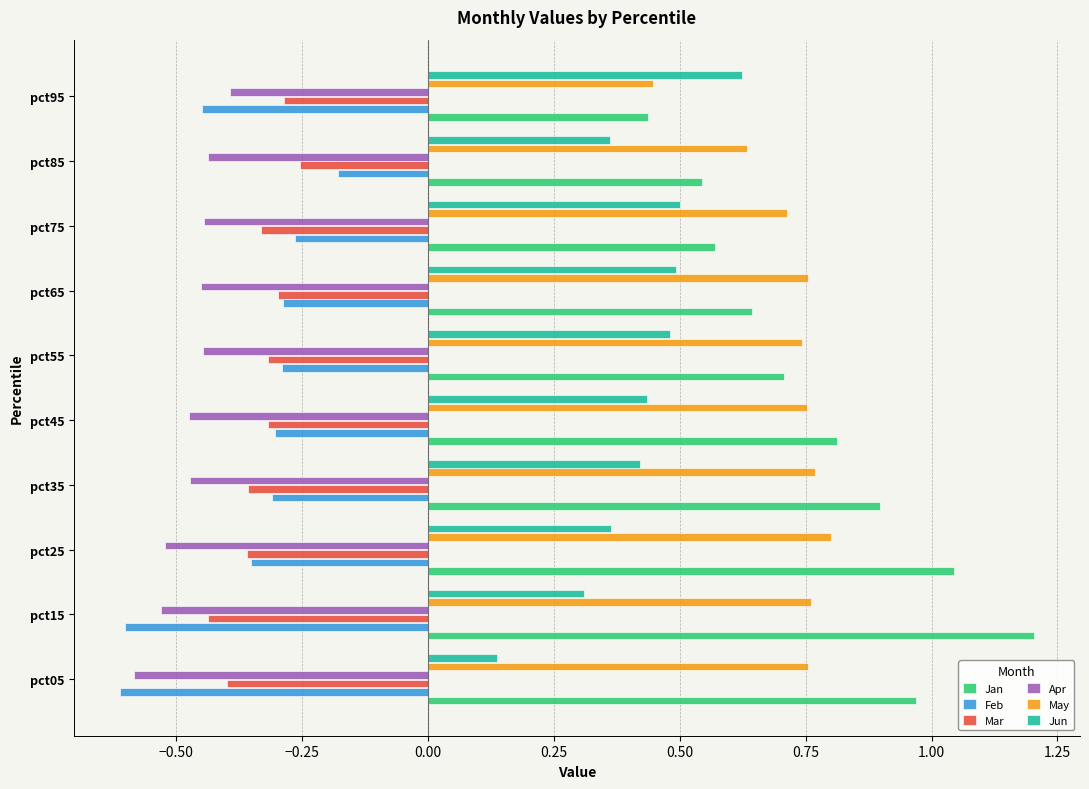

Which series has the widest spread of values?

Jan